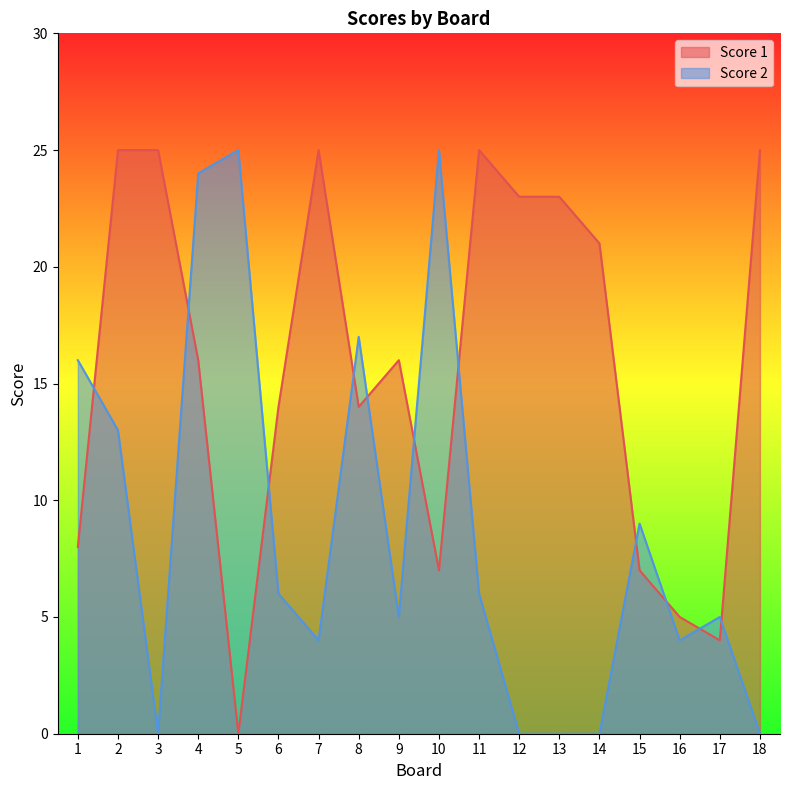

True or false: Score 2 has more than 2 points higher than both neighbors.

True